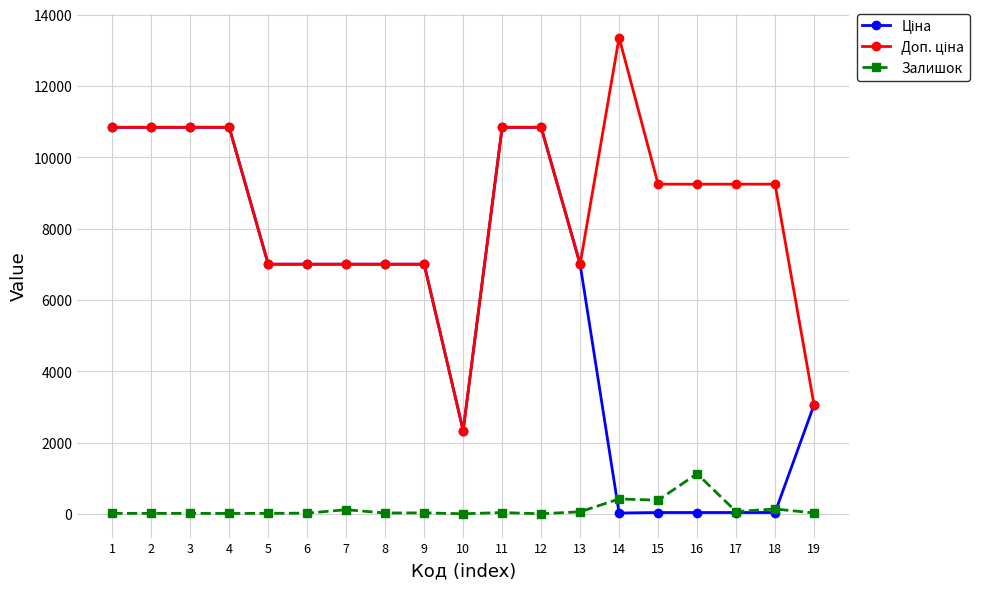

How many values in the Залишок series are below 29?

9